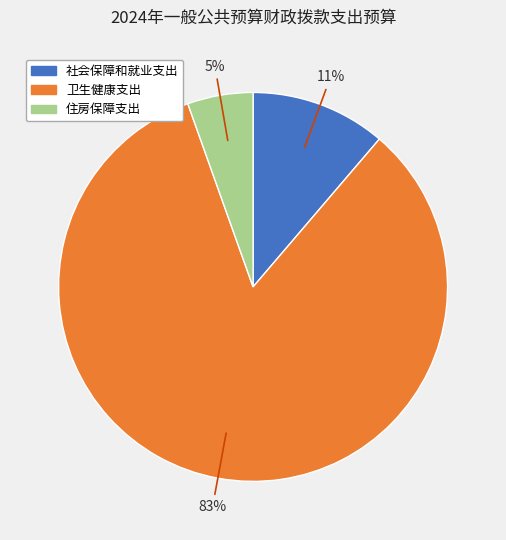

Which has a higher value, 住房保障支出 or 社会保障和就业支出?

社会保障和就业支出